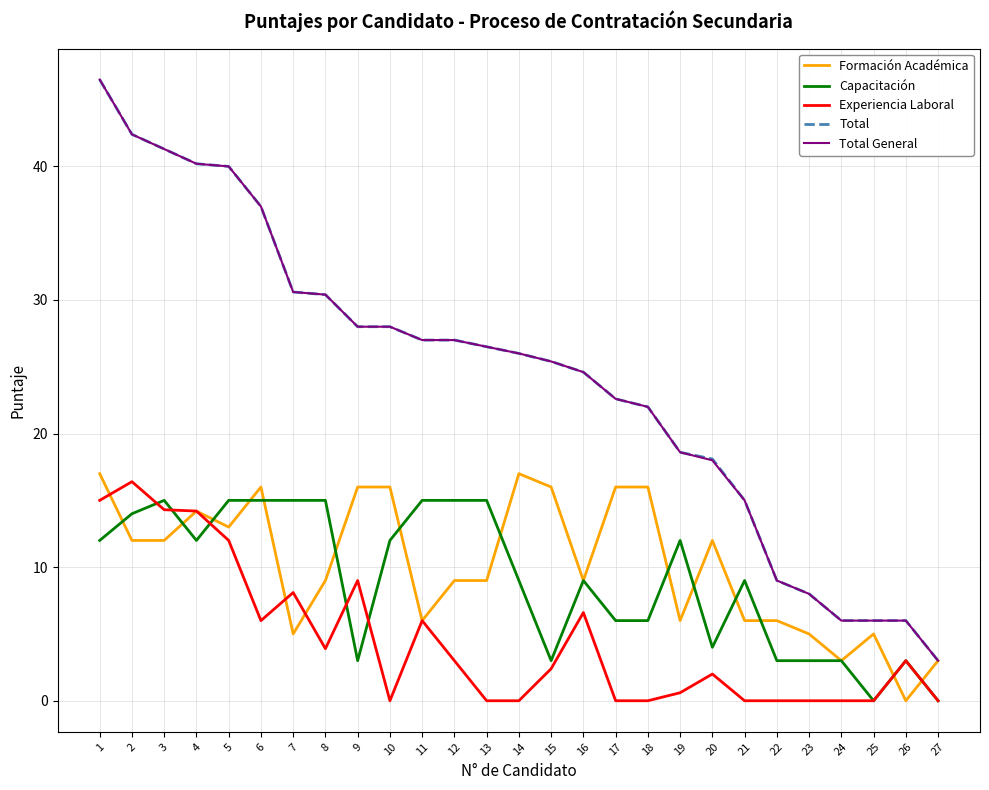

What is the difference between the highest and lowest values at 2?

30.4